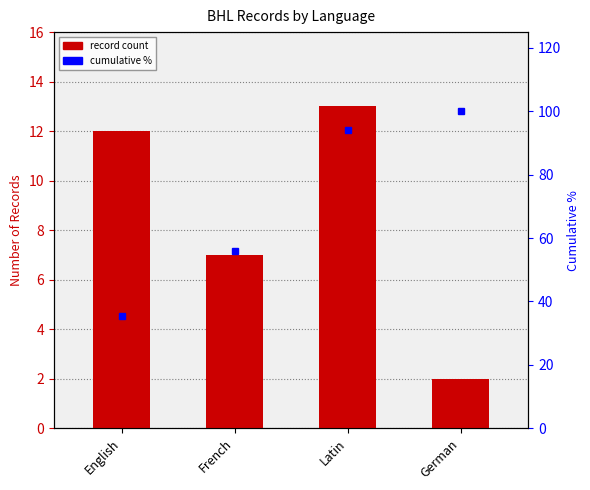

What are all the series names shown in the legend?

record count, cumulative %